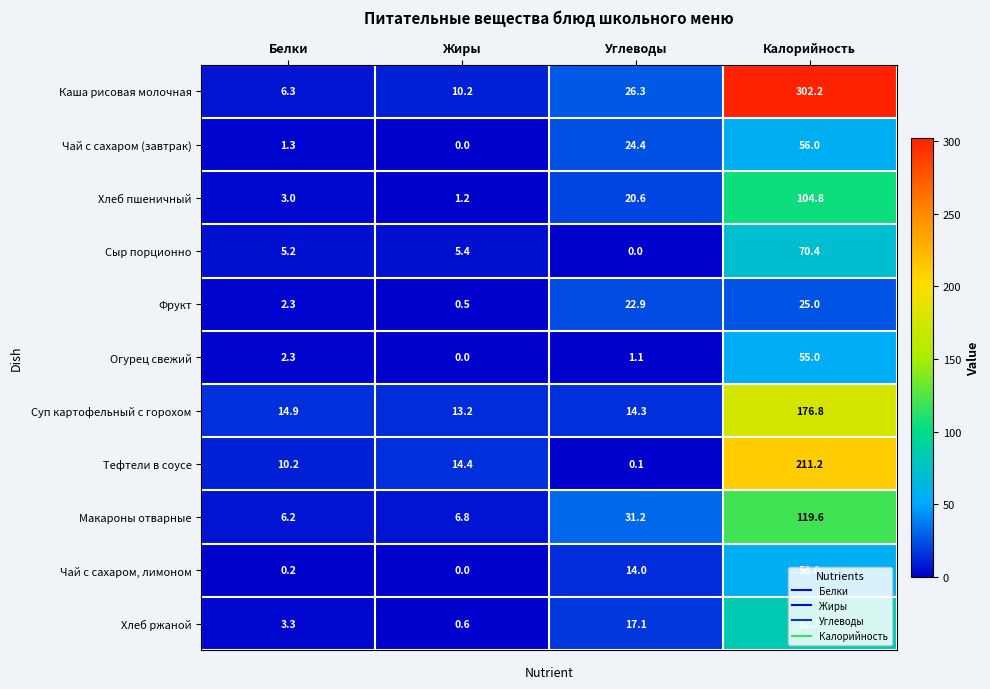

What is the spread (max minus min) of values at Калорийность?

277.2